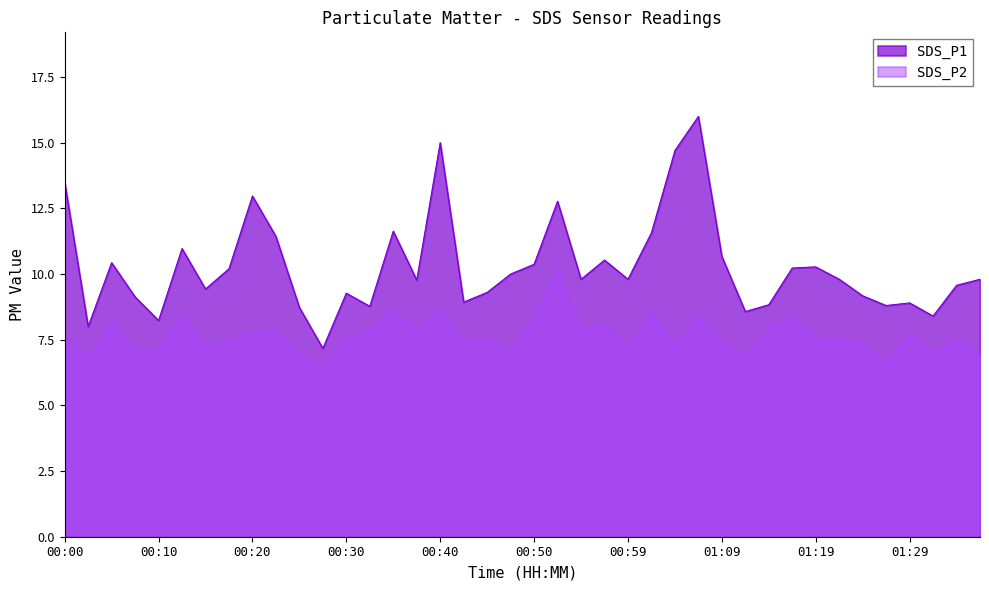

What position from the right is 00:42?

23